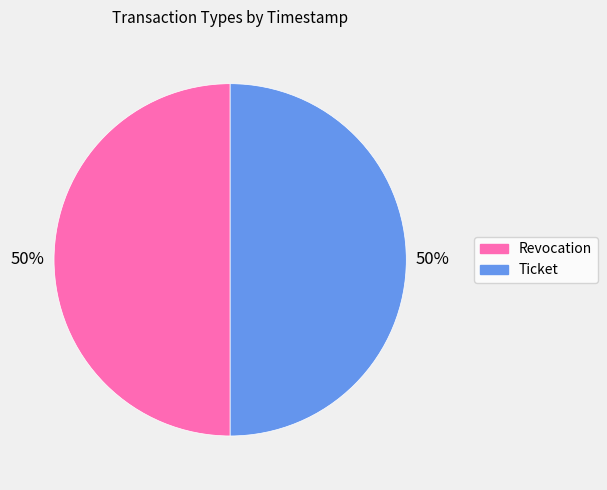

What is the ratio of the value at Ticket to the value at Revocation?

1.0